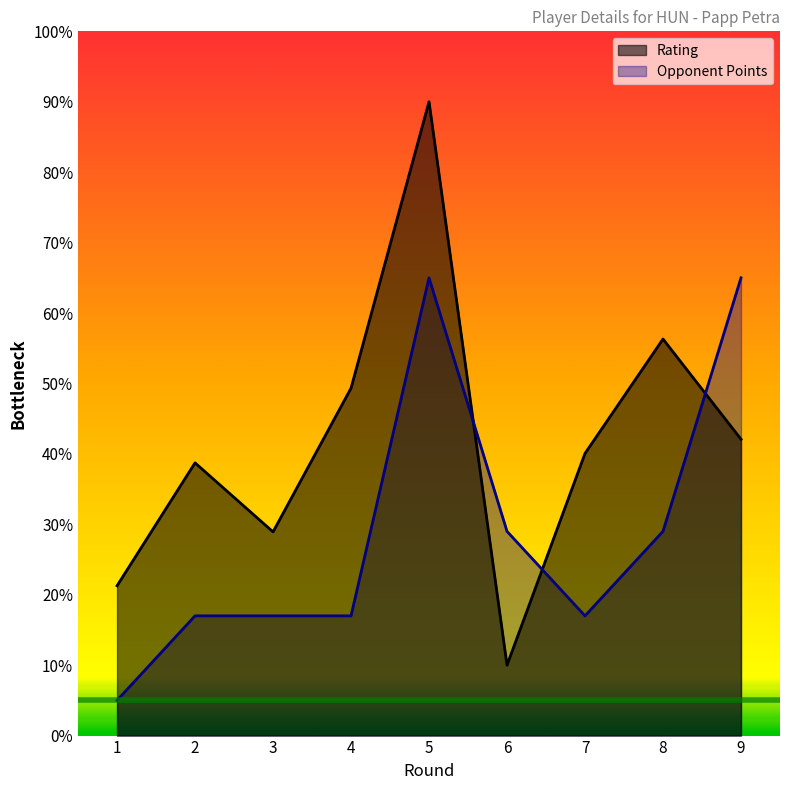

Rank the series at 3 from lowest to highest value.

Opponent Points, Rating